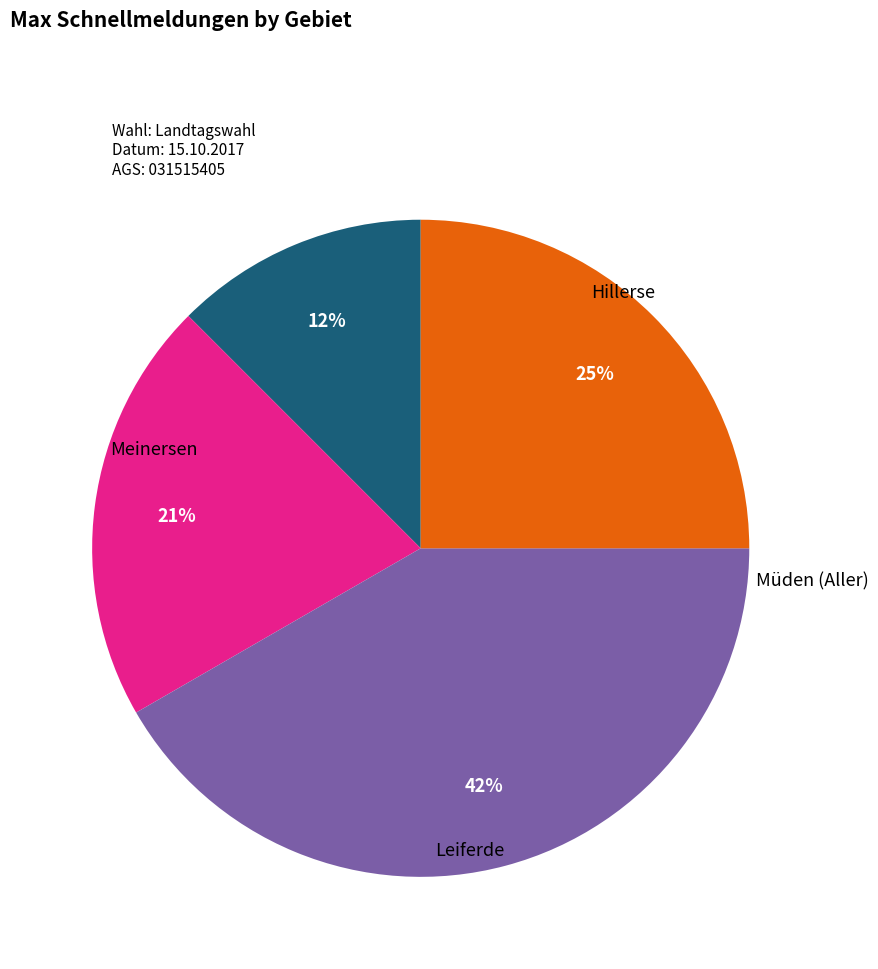

How many slices are in this pie chart?

4